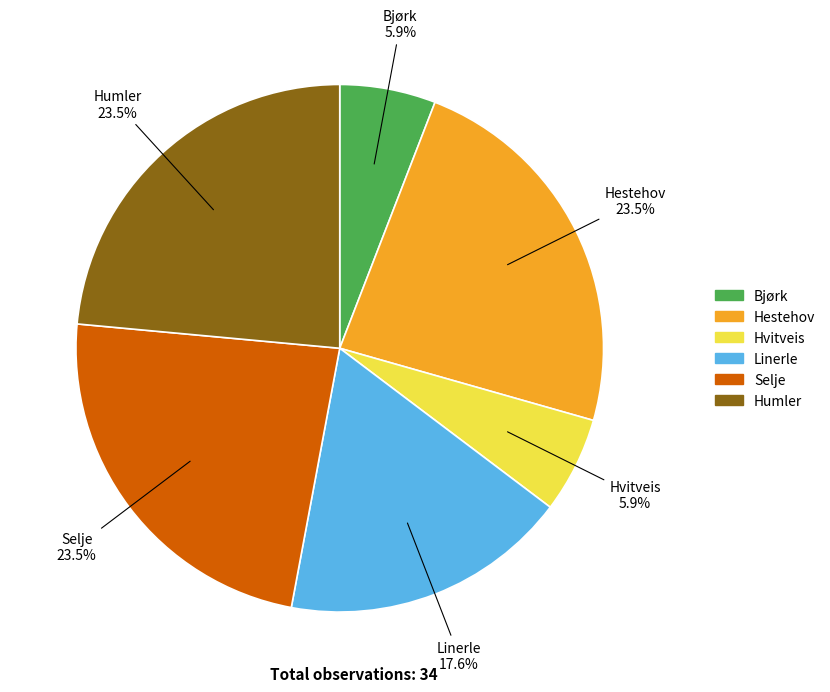

What portion of the pie excludes Humler?

76.5%